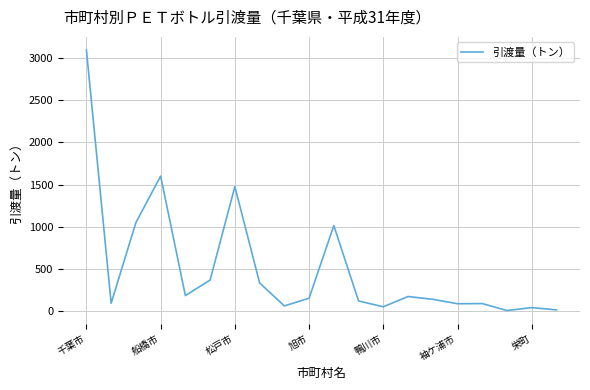

True or false: the data has more than 0 interior local peaks.

True